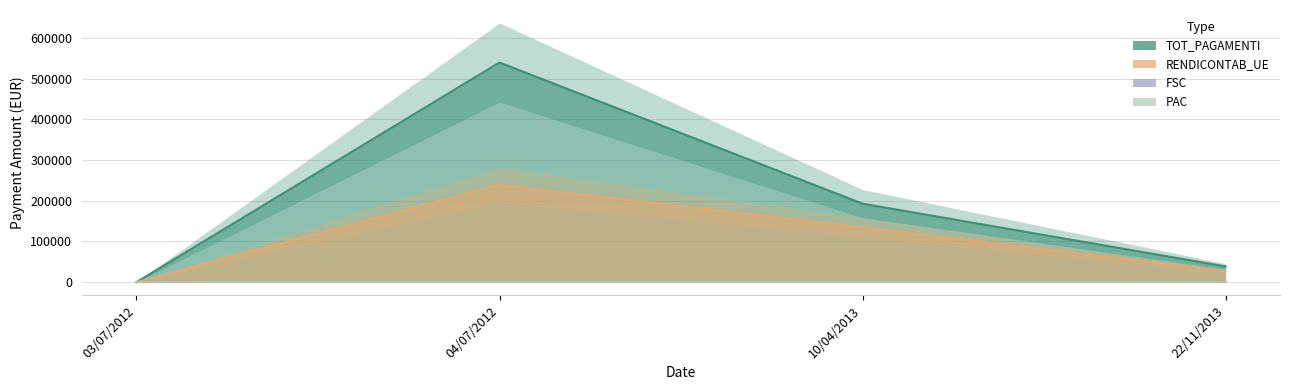

How many data points in TOT_PAGAMENTI are less than 192857?

2